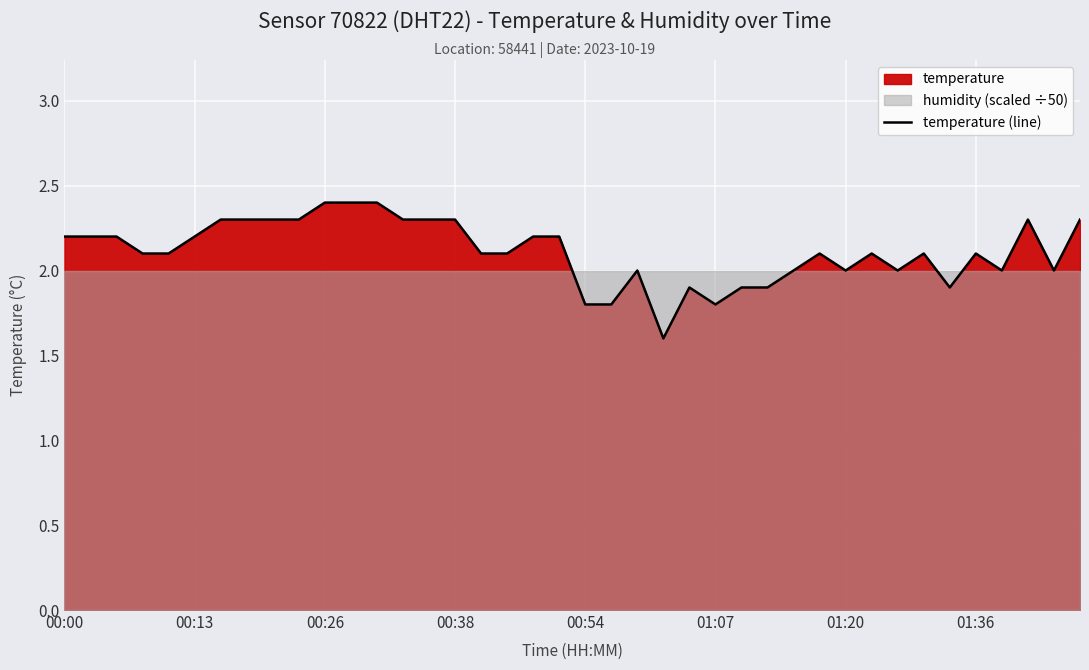

The temperature (line) series shows 0.9 at 00:26. True or false?

False